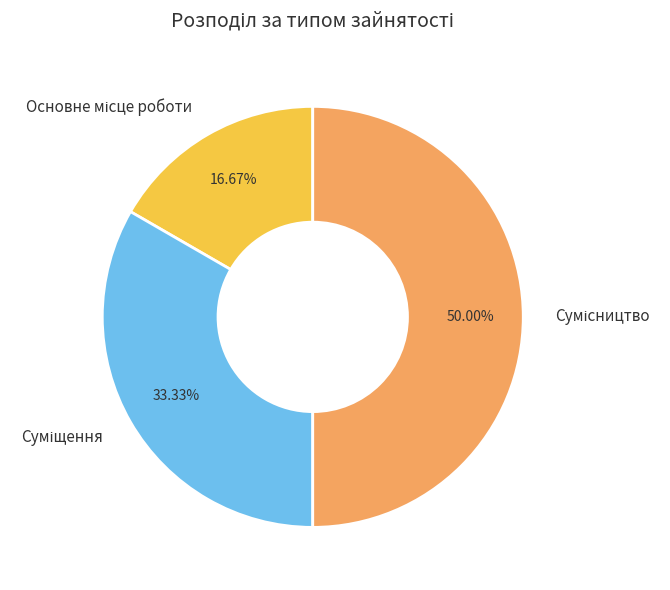

How much of the chart is everything except Суміщення?

66.7%